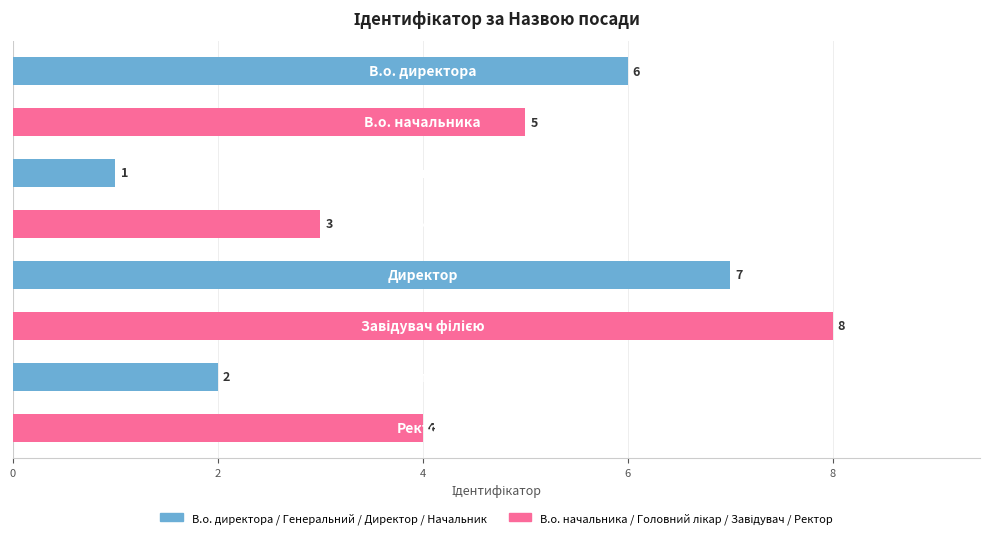

What is the difference between the maximum and minimum values?

7